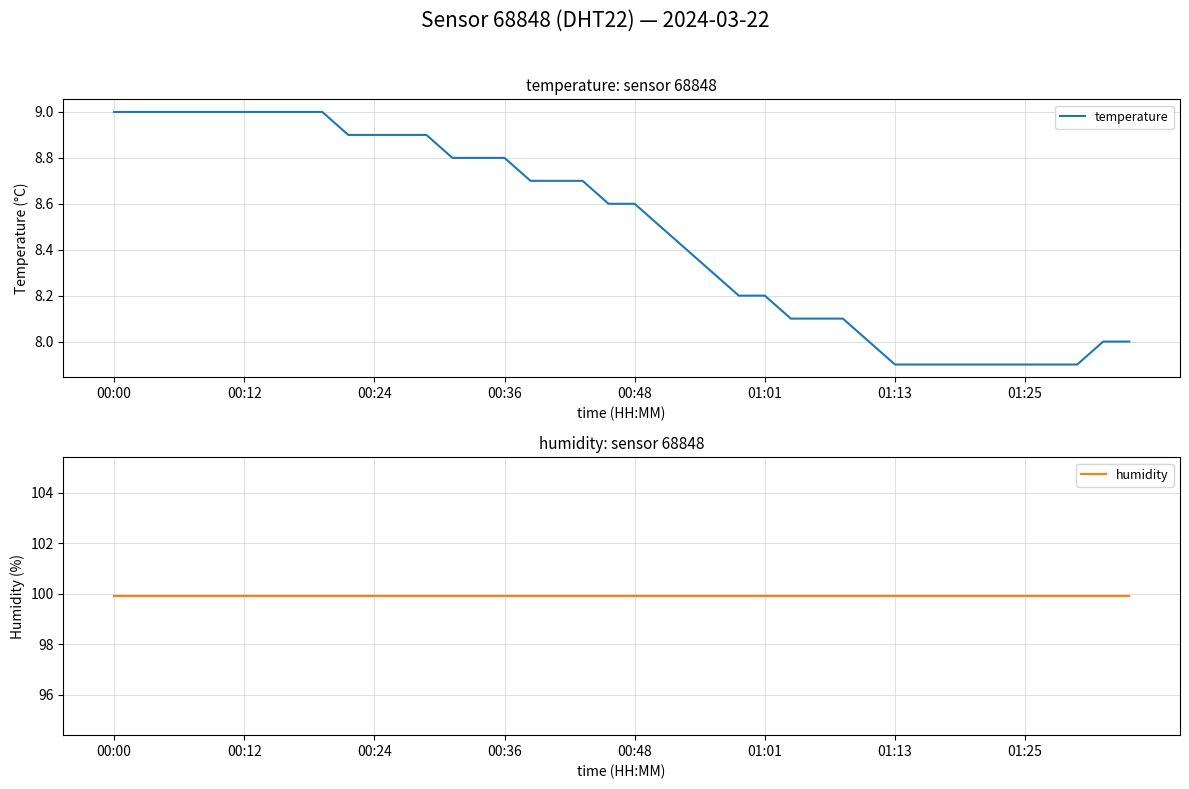

What is the highest value of the humidity series?

99.9